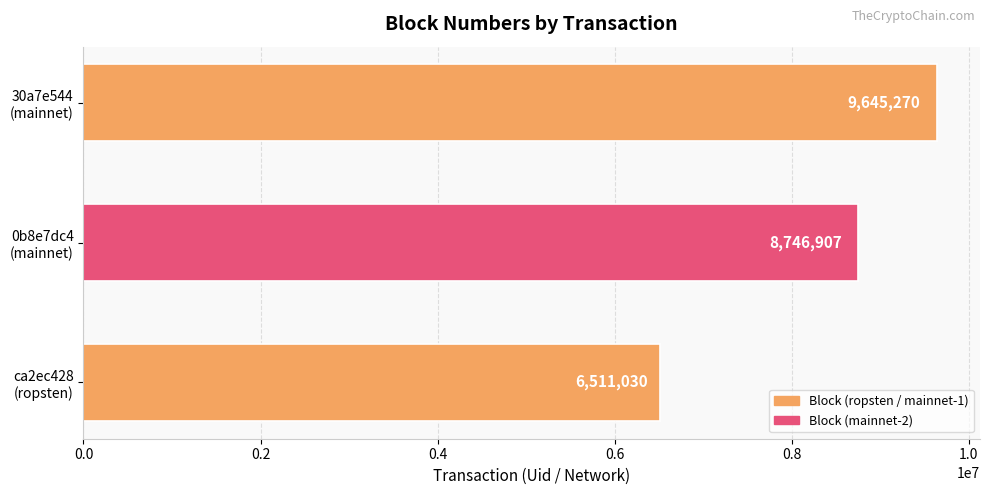

Reading bottom to top, list all the values displayed in this chart.

6511030	8746907	9645270